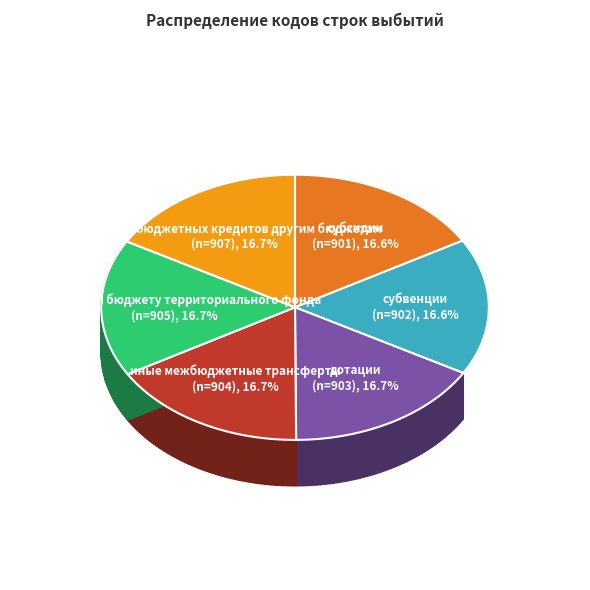

What is the ratio of the value at трансферты бюджету территориального фонда to the value at субсидии?

1.0